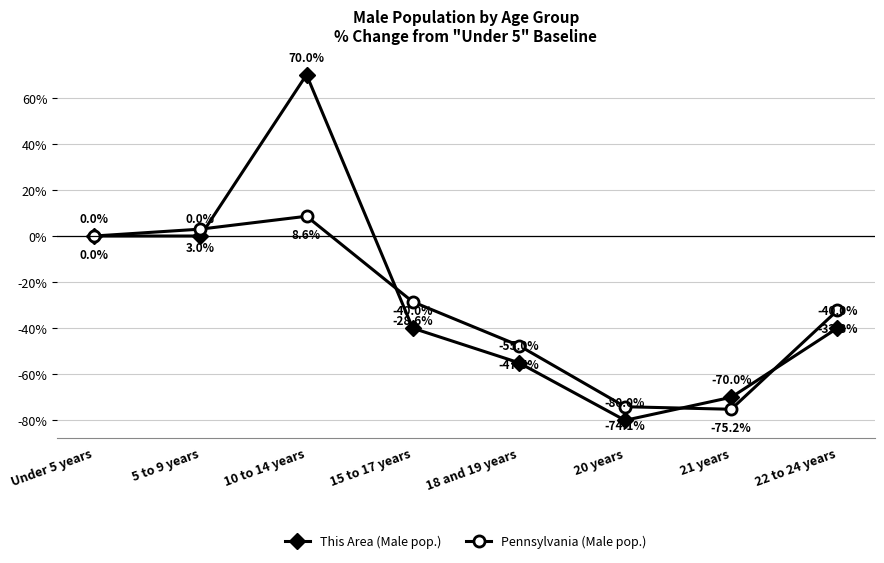

Reading left to right, what are all the values shown in this chart?

This Area (Male pop.): Under 5 years=0.0	5 to 9 years=0.0	10 to 14 years=70.0	15 to 17 years=-40.0	18 and 19 years=-55.0	20 years=-80.0	21 years=-70.0	22 to 24 years=-40.0
Pennsylvania (Male pop.): Under 5 years=0.0	5 to 9 years=3.0	10 to 14 years=8.6	15 to 17 years=-28.6	18 and 19 years=-47.5	20 years=-74.1	21 years=-75.2	22 to 24 years=-32.3